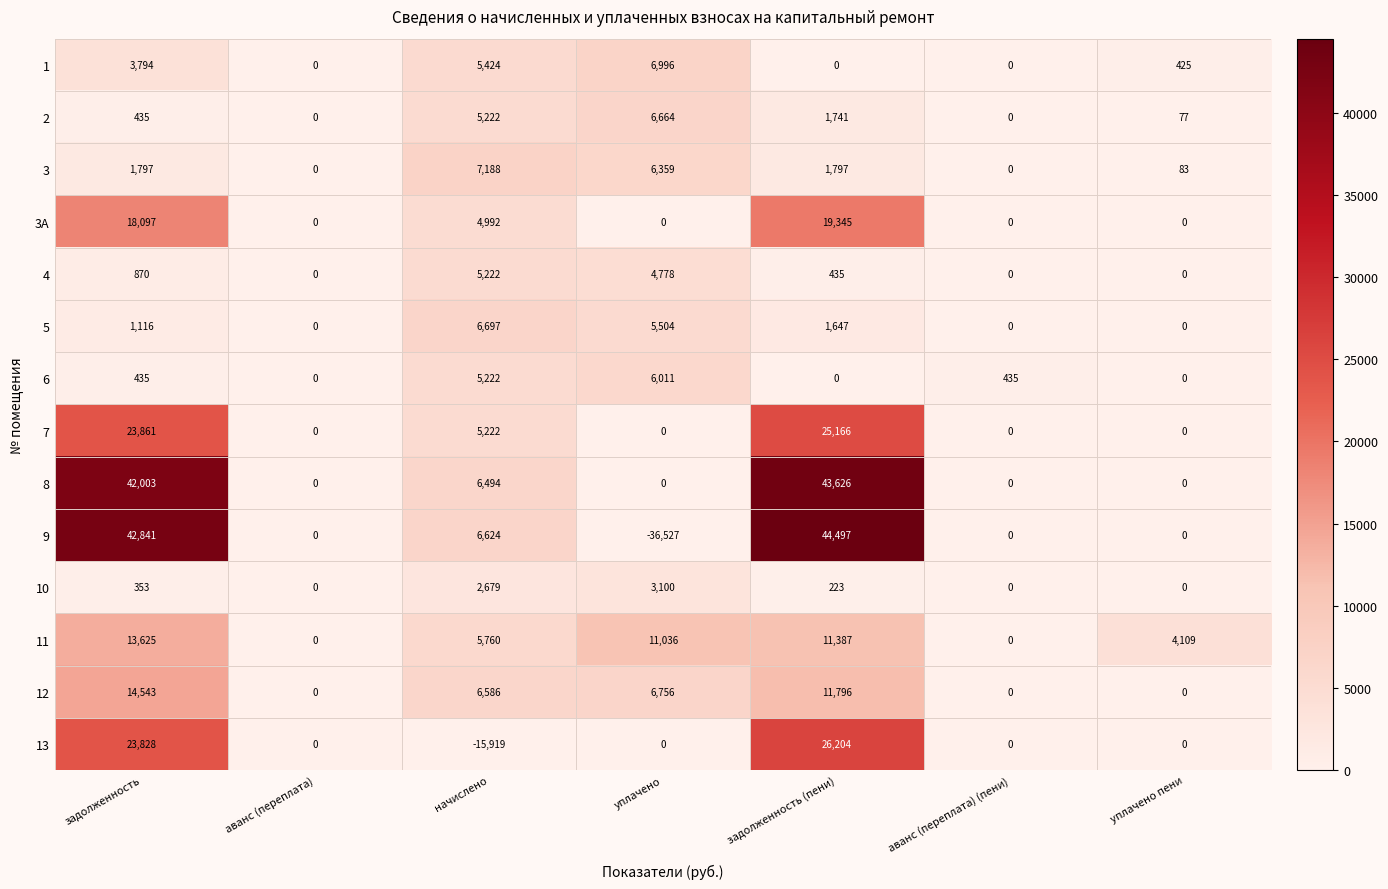

Count the number of data series in this chart.

14